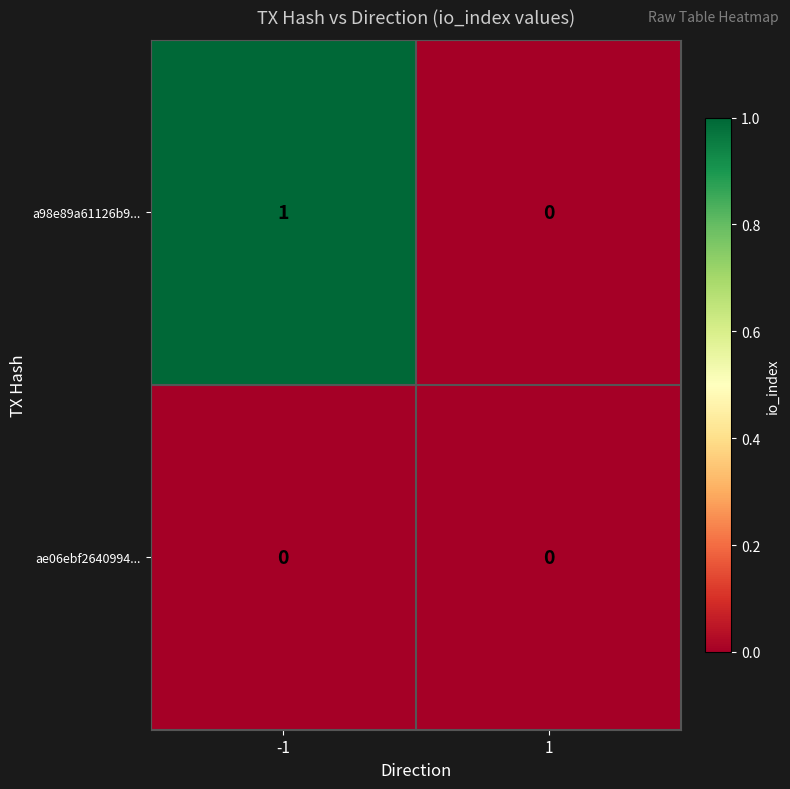

Between -1 and 1, which series saw the biggest shift?

a98e89a61126b9...